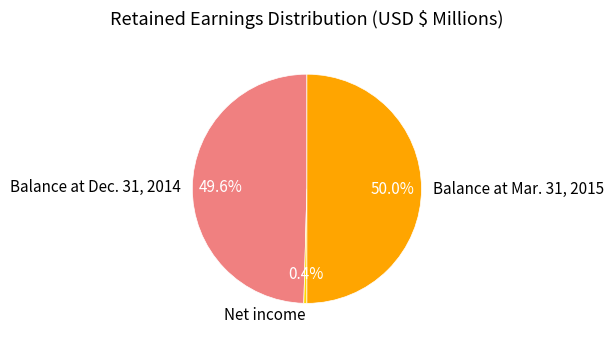

Rank the categories by value from lowest to highest.

Net income, Balance at Dec. 31, 2014, Balance at Mar. 31, 2015